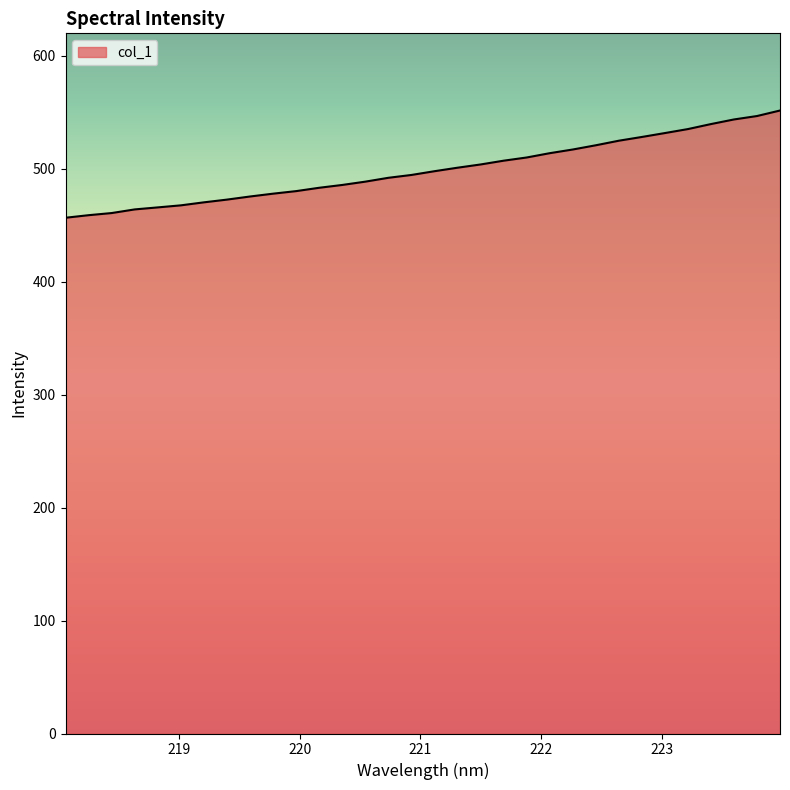

What is the smallest value displayed?

456.7